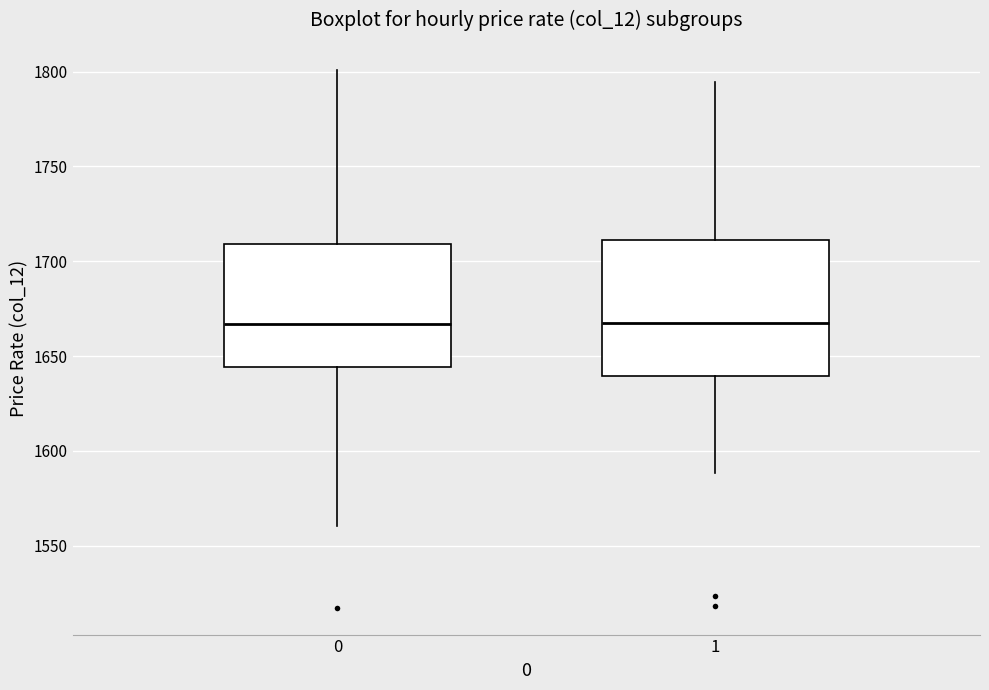

Reading left to right, transcribe this box plot: for each box, give where its median line is, the range the box spans, and where its two whiskers end, as read against the y-axis. The values are not printed on the chart, so give them approximately, as read against the axis.

0: median 1665, box 1645 to 1710, whiskers 1560 to 1800
1: median 1670, box 1640 to 1710, whiskers 1590 to 1795